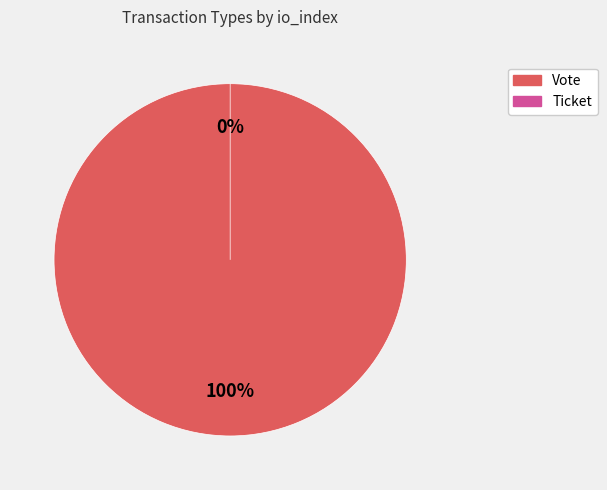

How many slices are in this pie chart?

2